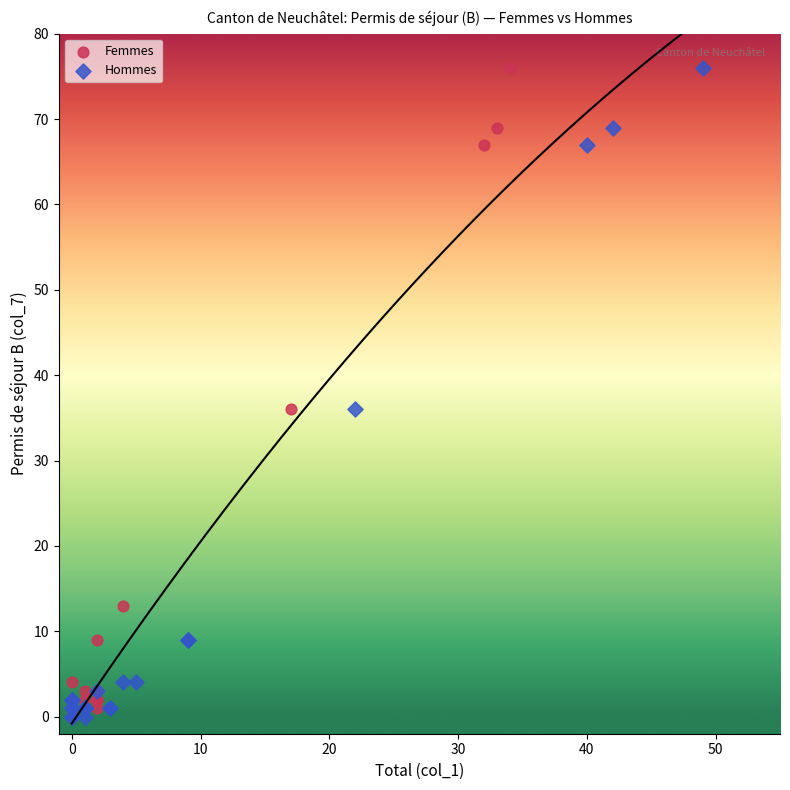

What are all the series names shown in the legend?

Femmes, Hommes